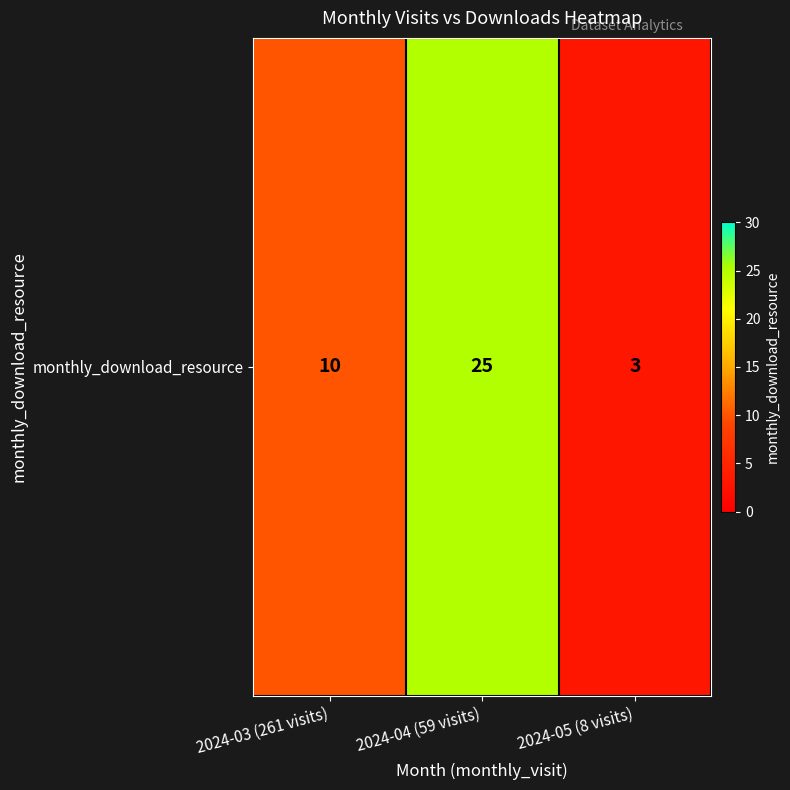

At which category does the chart reach its peak across all series?

2024-04 (59 visits)